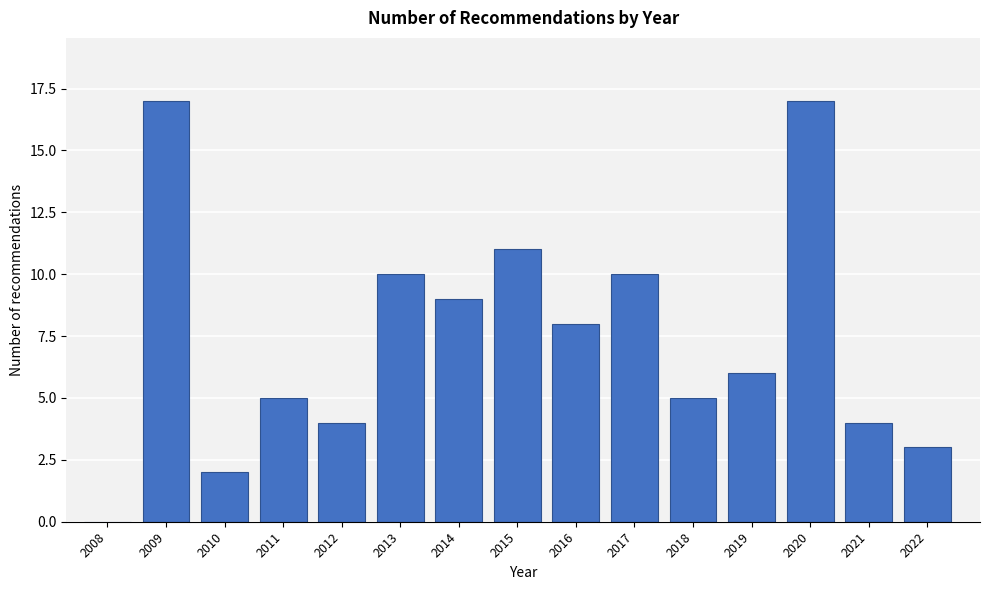

Reading left to right, transcribe all the data shown in this chart.

2008=0	2009=17	2010=2	2011=5	2012=4	2013=10	2014=9	2015=11	2016=8	2017=10	2018=5	2019=6	2020=17	2021=4	2022=3